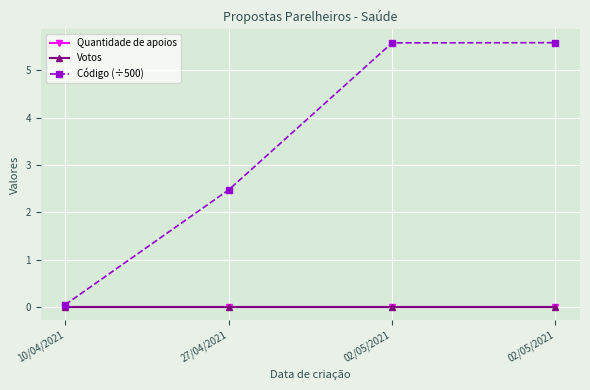

True or false: Código (÷500) has more than 2 interior local peaks.

False